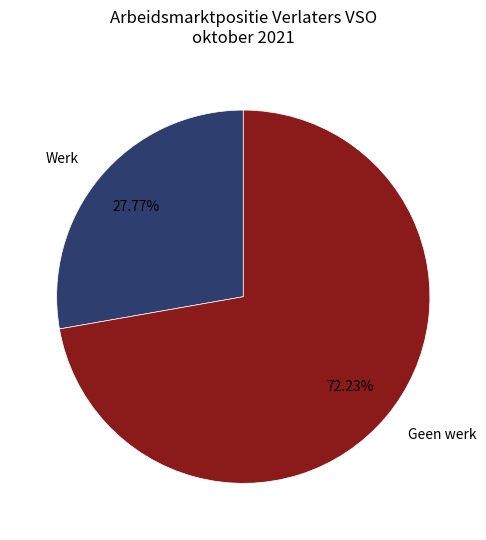

Which slice is the smallest?

Werk